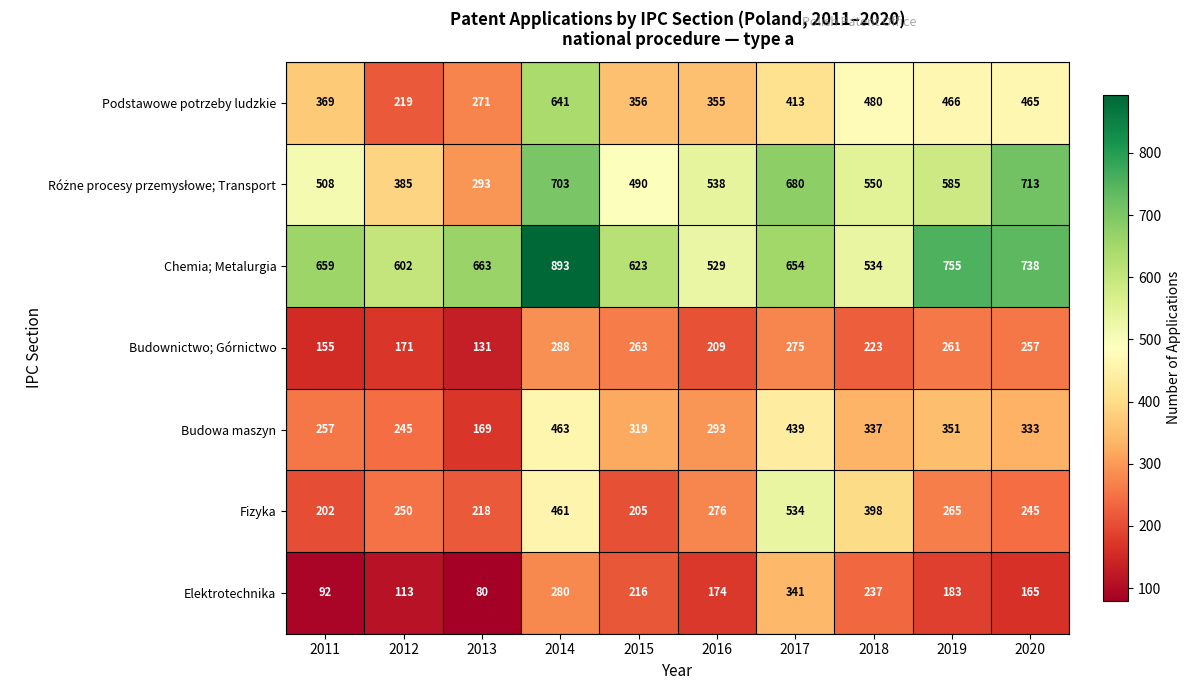

What is the sum of the Chemia; Metalurgia values at 2020 and 2016?

1267